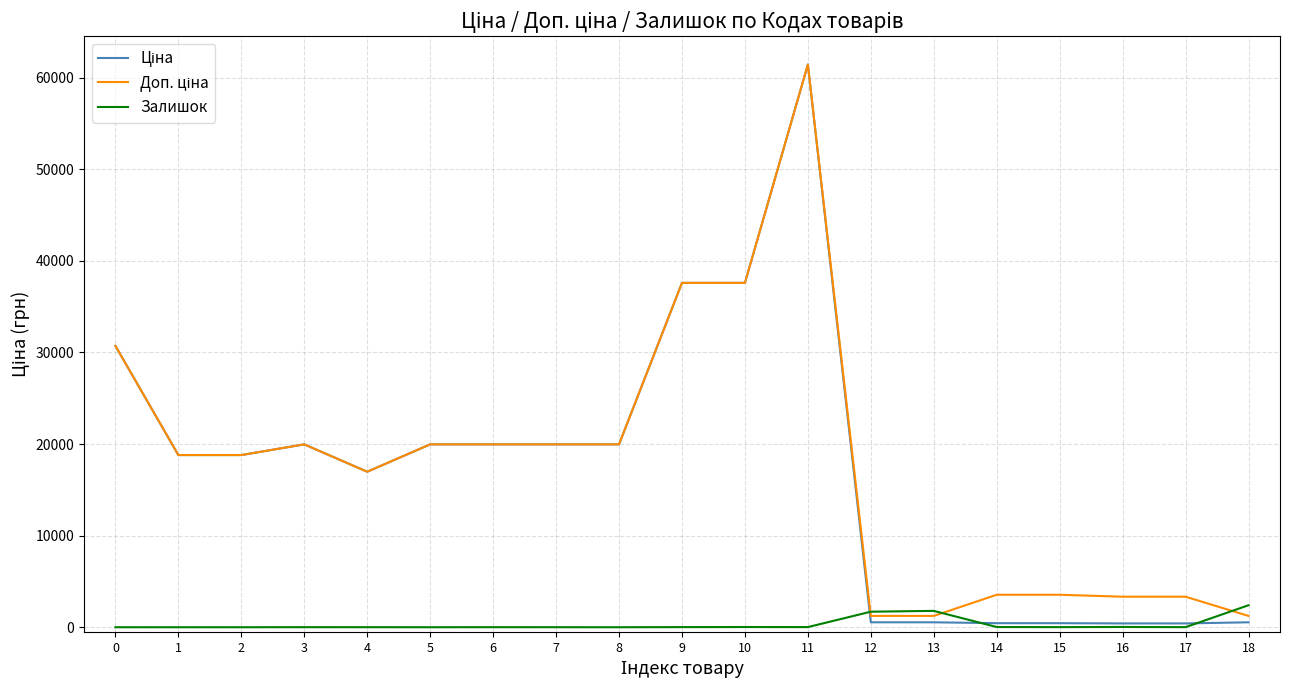

Is this an area chart (filled region under the line)?

No